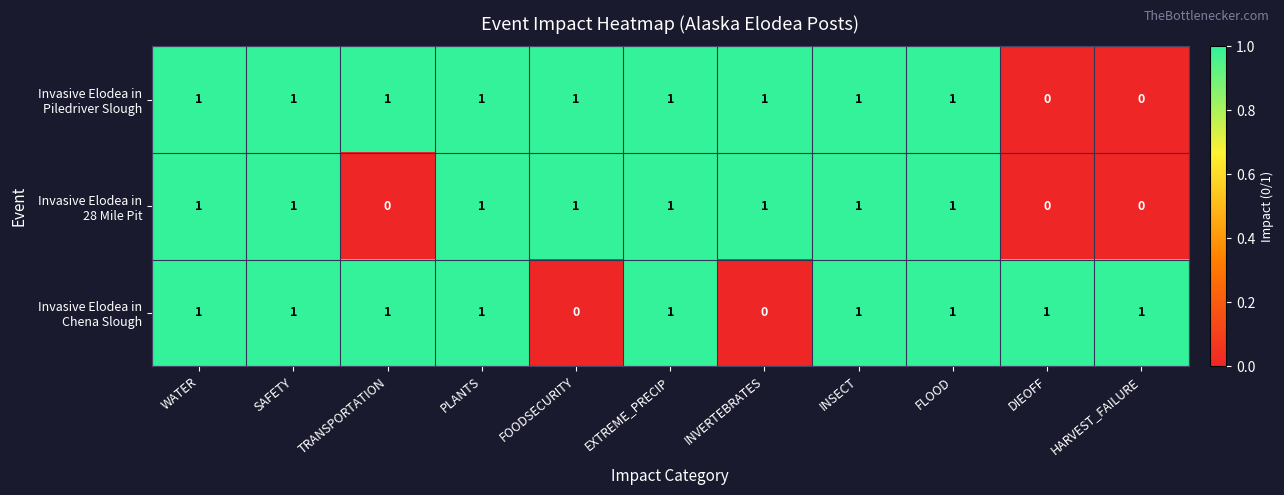

At how many categories does at least one series exceed 0?

11